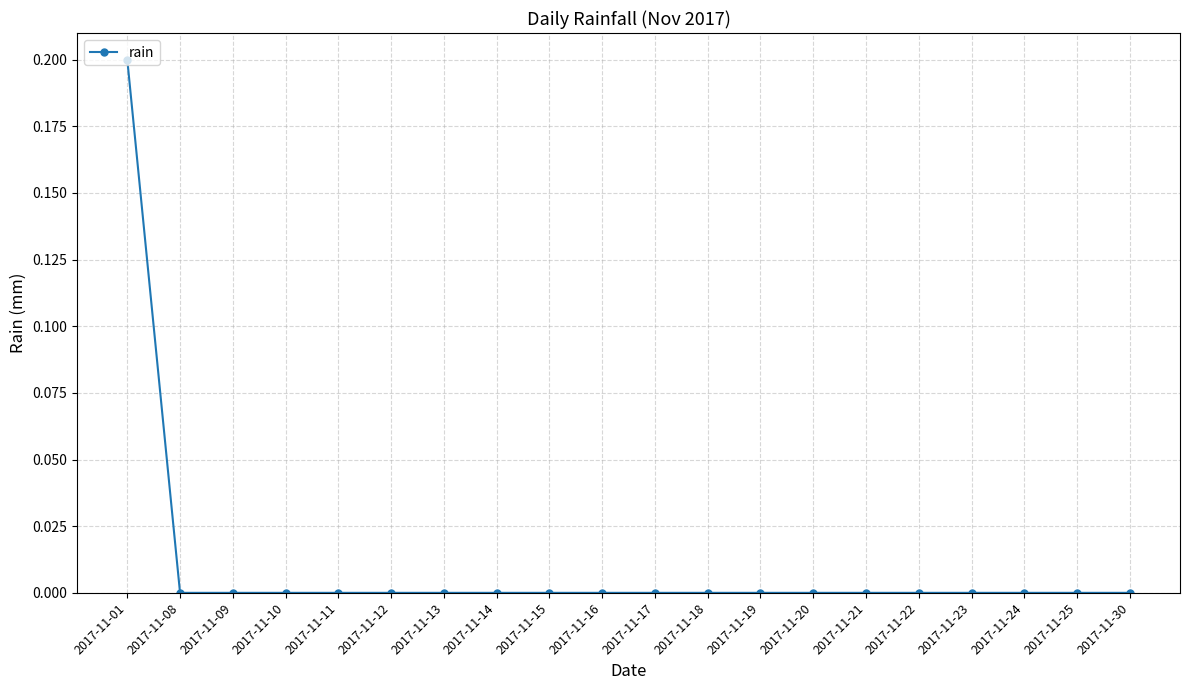

Which category has the highest value across all series?

2017-11-01